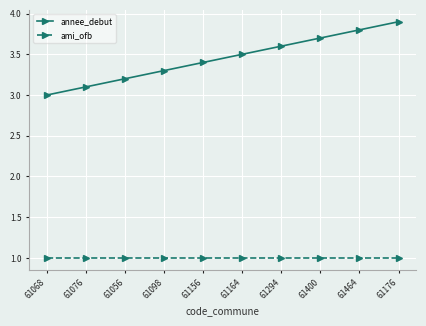

True or false: annee_debut and ami_ofb intersect in this chart.

False